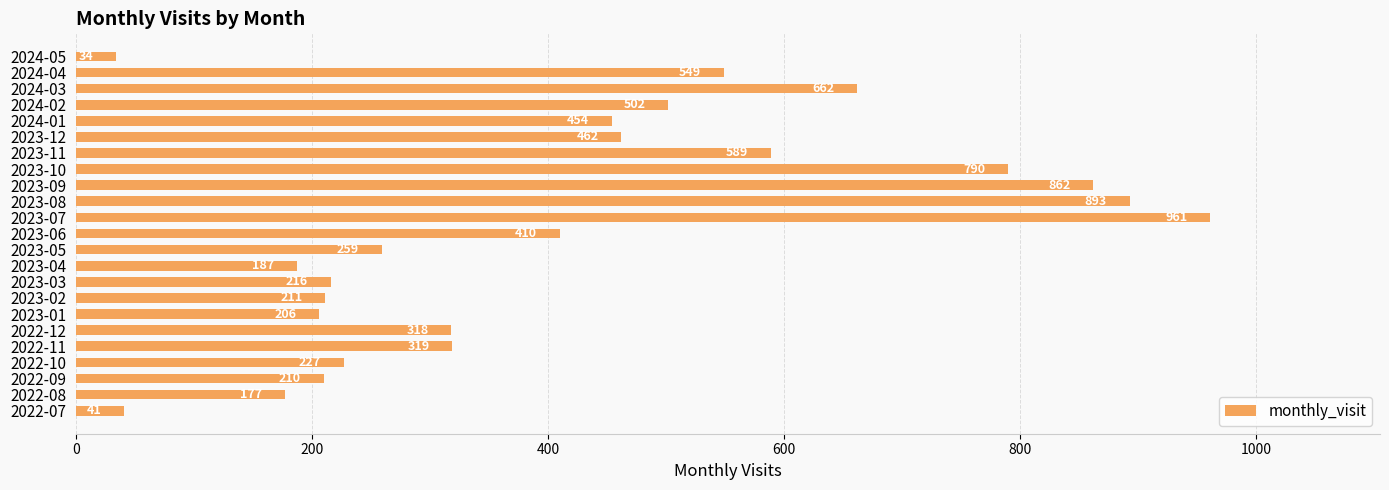

What is the difference between the second highest and minimum values?

859